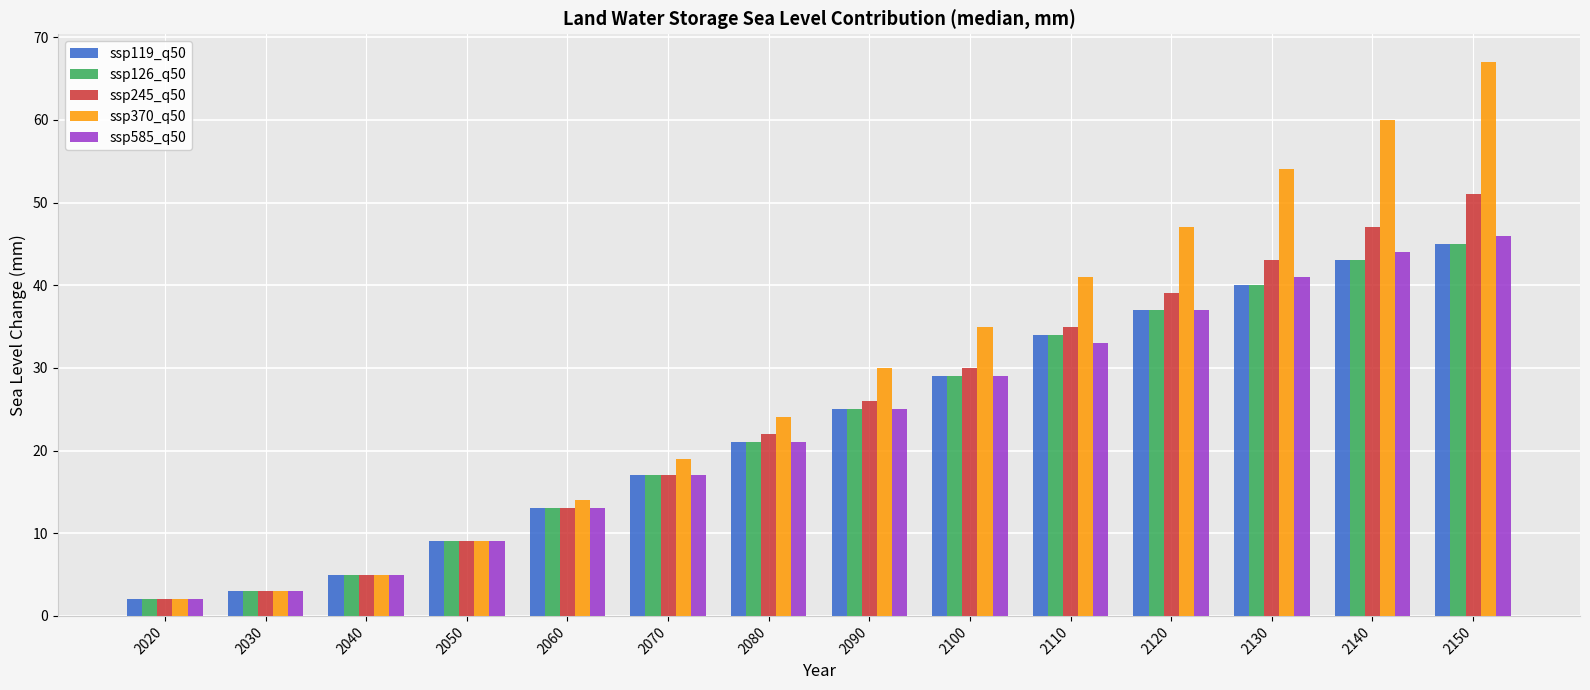

Reading left to right, transcribe all the data shown in this chart.

ssp119_q50: 2020=2	2030=3	2040=5	2050=9	2060=13	2070=17	2080=21	2090=25	2100=29	2110=34	2120=37	2130=40	2140=43	2150=45
ssp126_q50: 2020=2	2030=3	2040=5	2050=9	2060=13	2070=17	2080=21	2090=25	2100=29	2110=34	2120=37	2130=40	2140=43	2150=45
ssp245_q50: 2020=2	2030=3	2040=5	2050=9	2060=13	2070=17	2080=22	2090=26	2100=30	2110=35	2120=39	2130=43	2140=47	2150=51
ssp370_q50: 2020=2	2030=3	2040=5	2050=9	2060=14	2070=19	2080=24	2090=30	2100=35	2110=41	2120=47	2130=54	2140=60	2150=67
ssp585_q50: 2020=2	2030=3	2040=5	2050=9	2060=13	2070=17	2080=21	2090=25	2100=29	2110=33	2120=37	2130=41	2140=44	2150=46